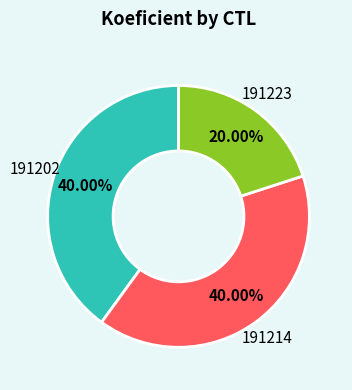

Does any single category account for the majority?

No